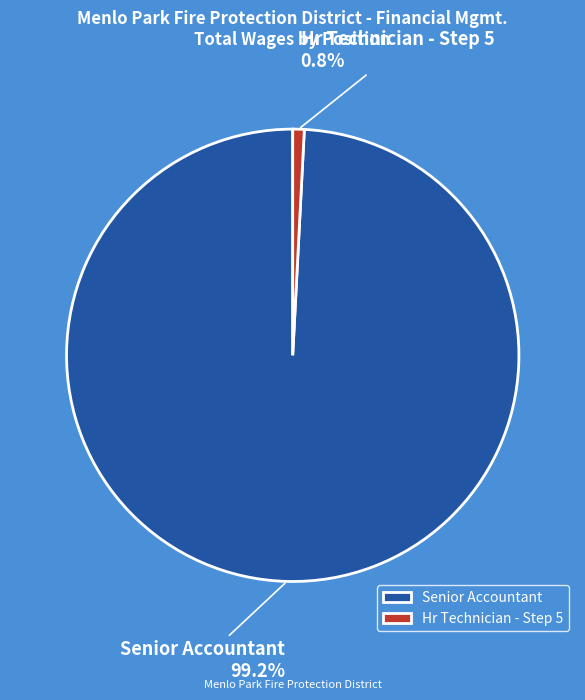

Which category accounts for the majority?

Senior Accountant